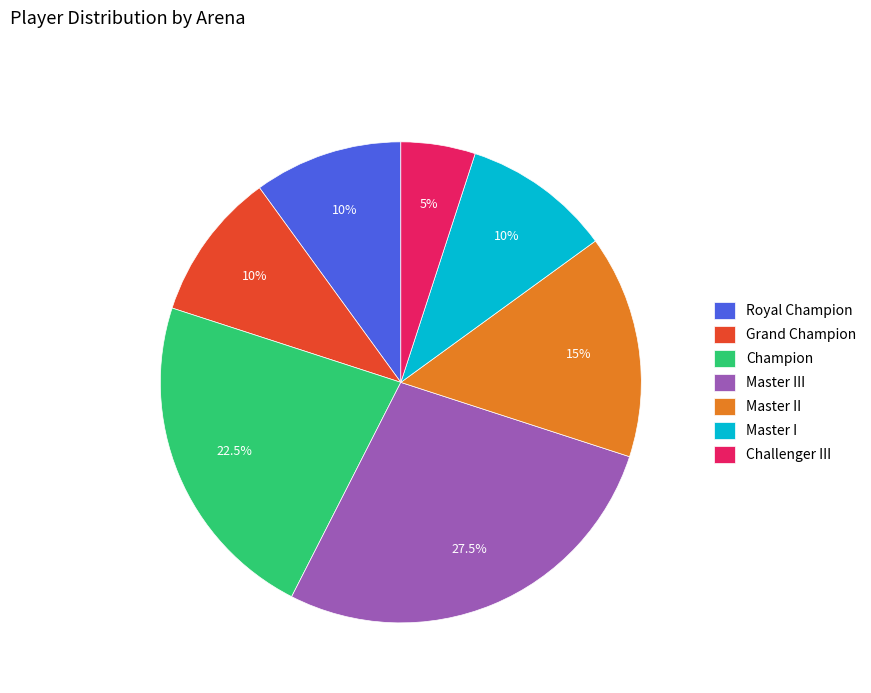

To the nearest percent, what is the difference between the Master I and Champion slice percentages?

12%